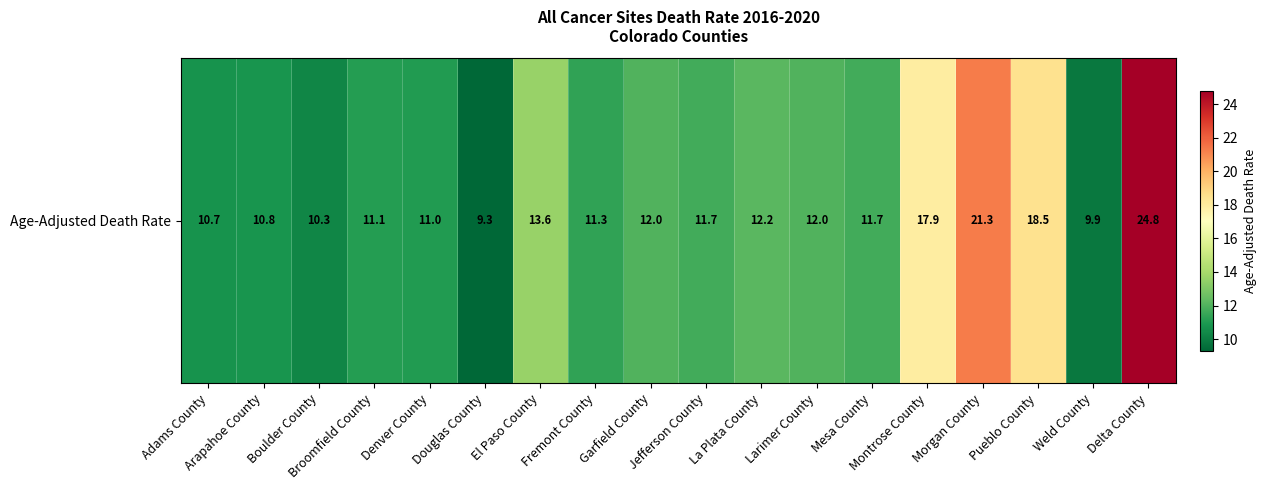

What is the sum of all values?

240.1